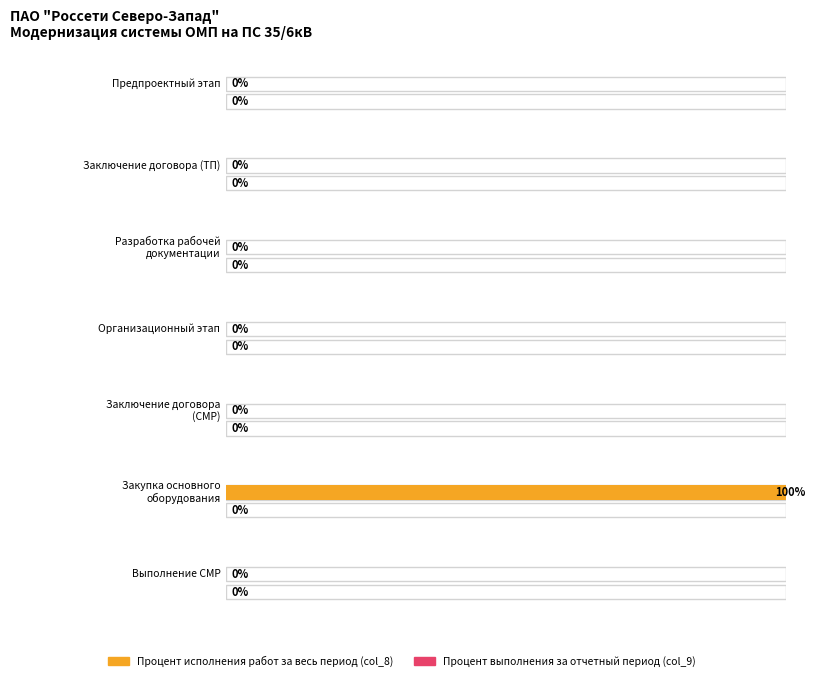

True or false: Процент выполнения за отчетный период (col_9) has a value of 0 at 2.2..

True